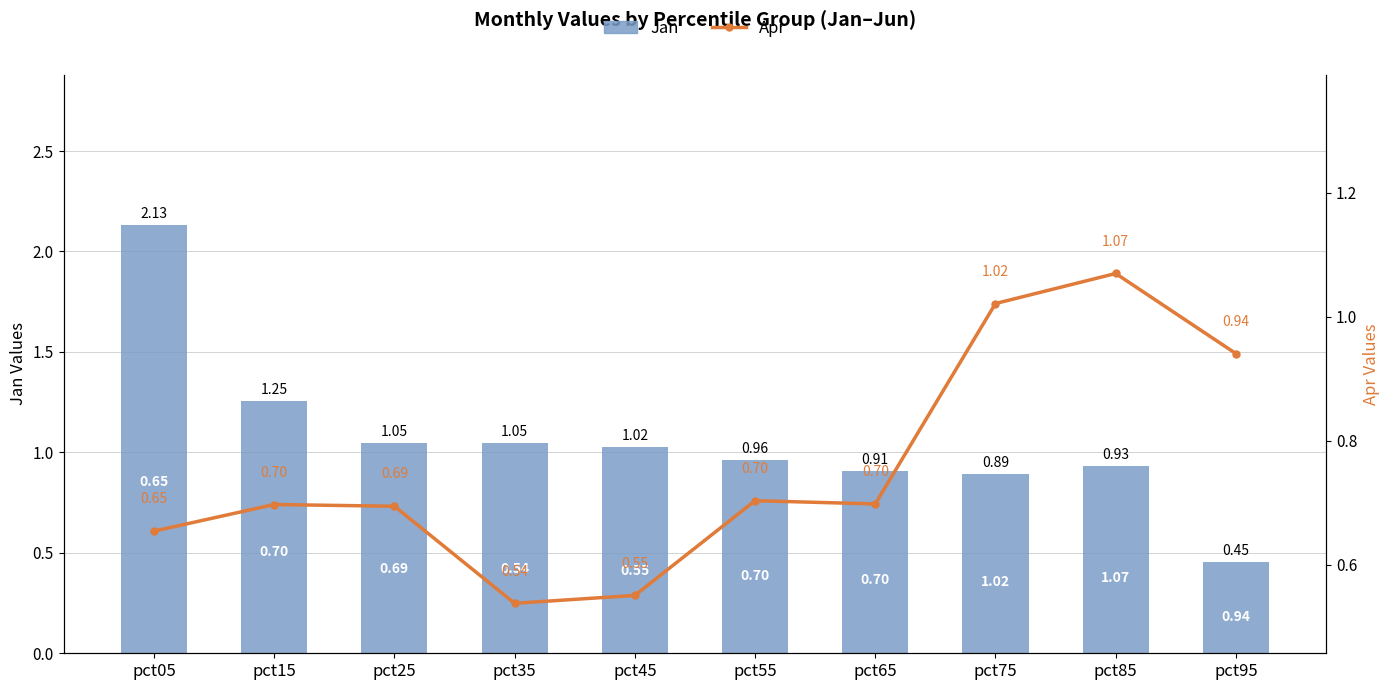

What is the value of the Jan bar at the 1st from the left?

2.1